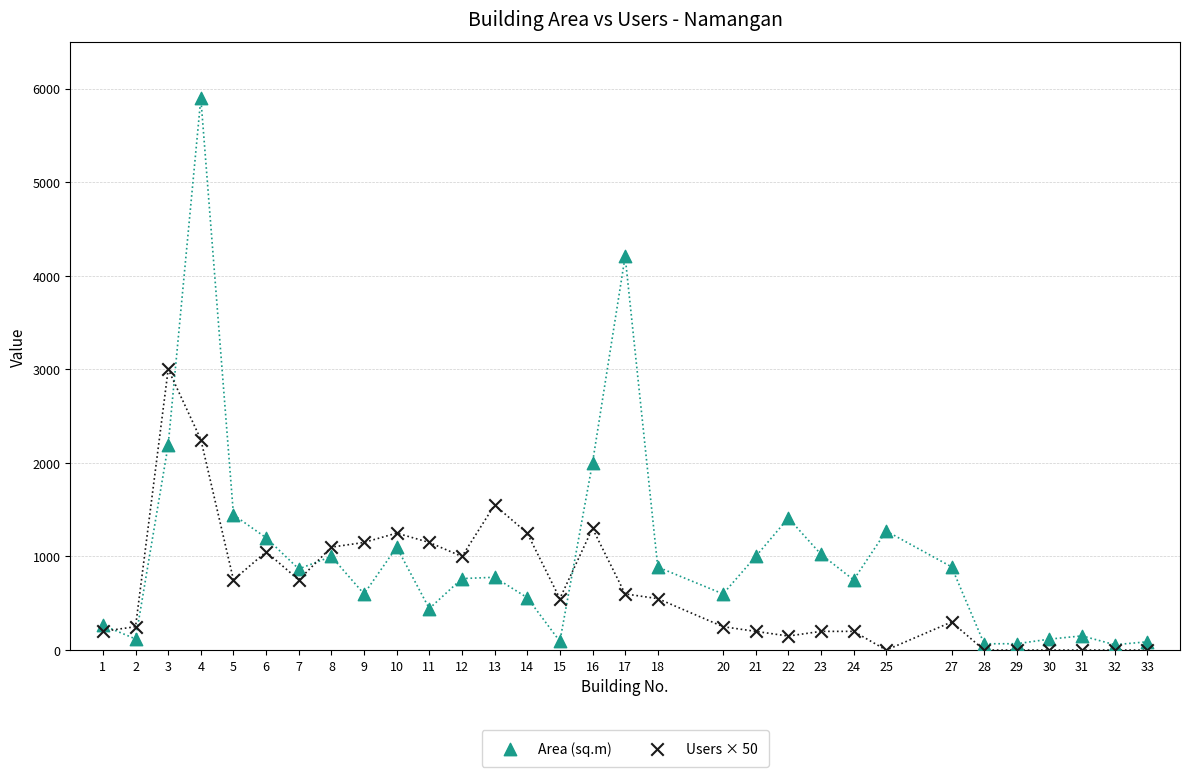

Which series has the widest spread of Y values?

Area (sq.m)